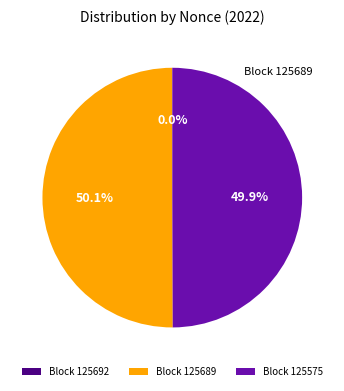

What portion of the pie excludes Block 125689?

49.9%